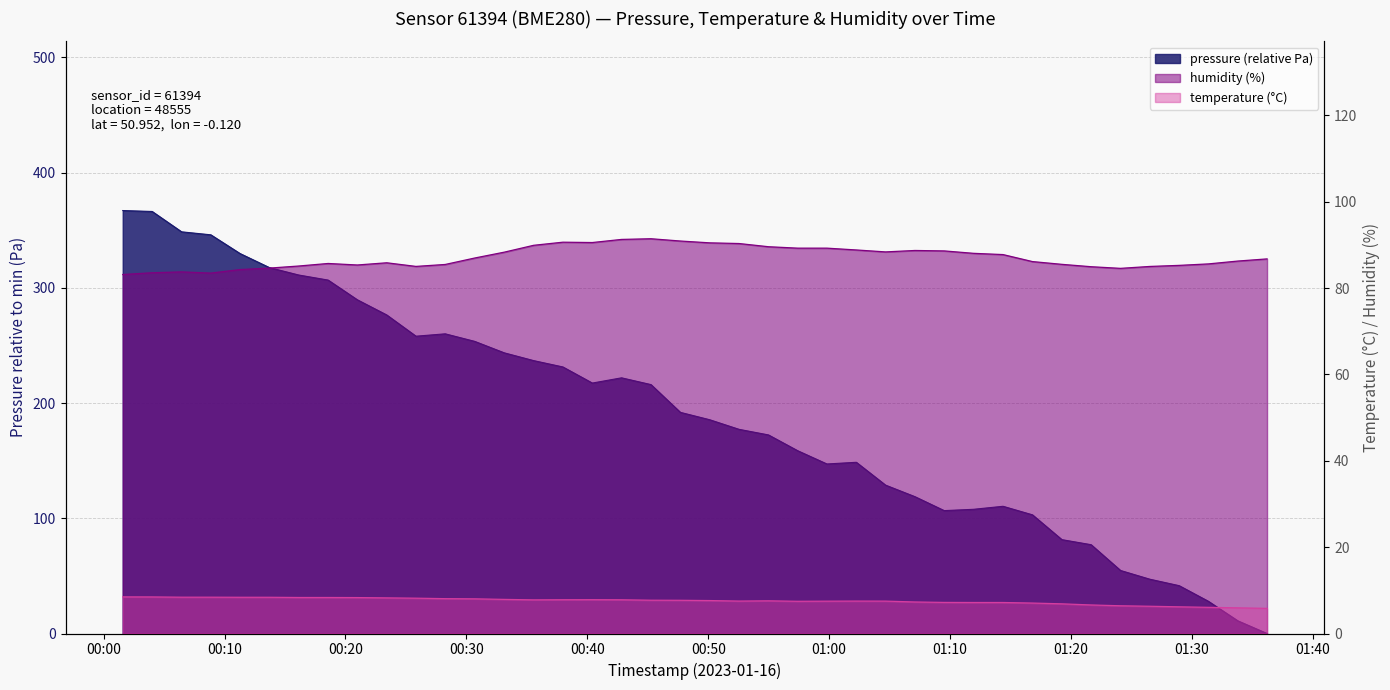

What are all the series names shown in the legend?

pressure, temperature, humidity